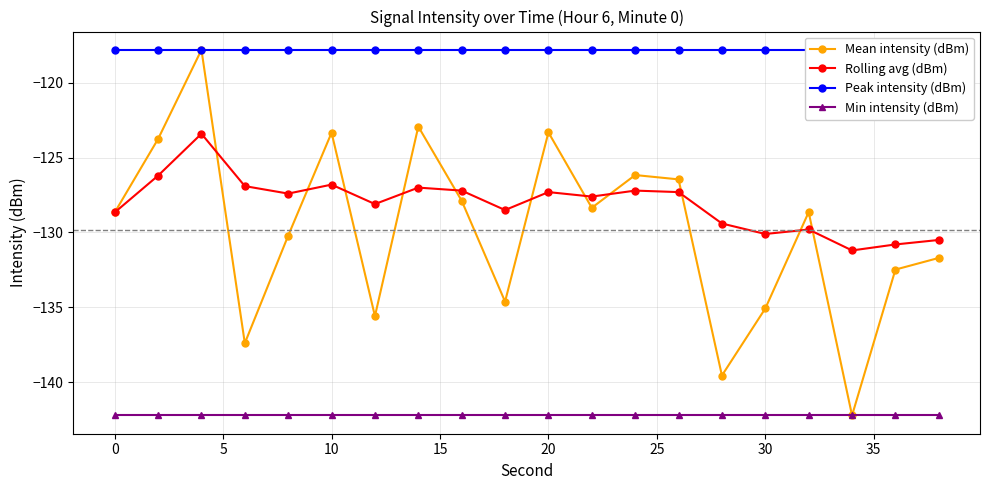

The Min intensity (dBm) series shows -203.4 at 0. True or false?

False